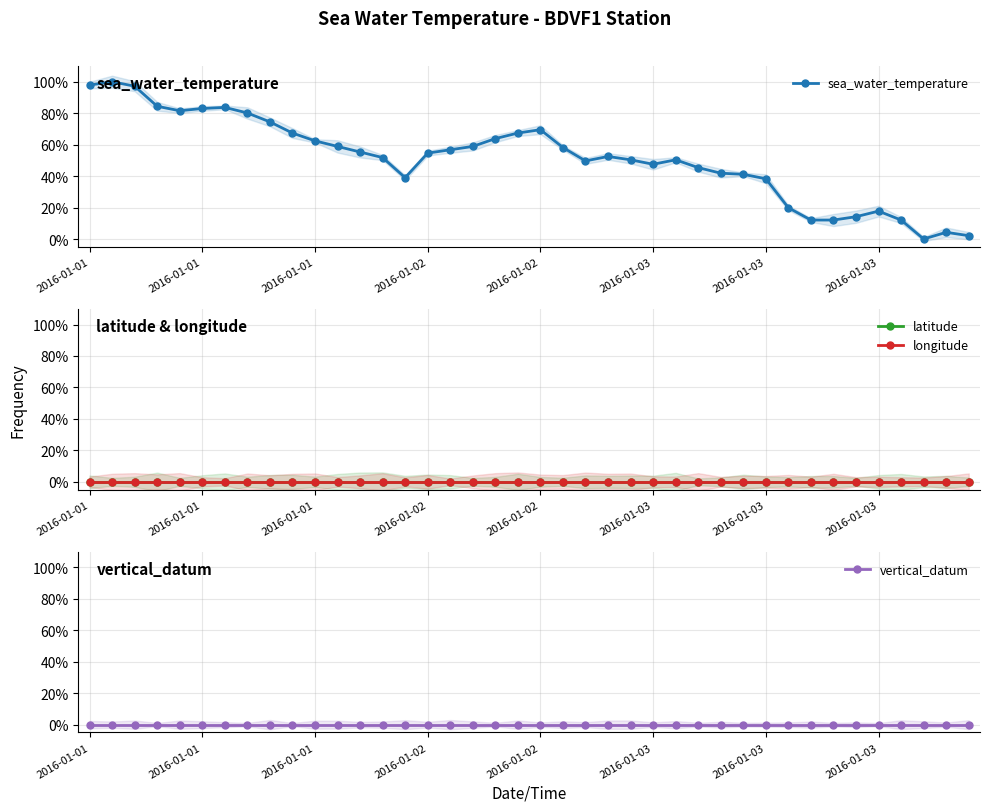

Which series has the largest total across all categories?

sea_water_temperature